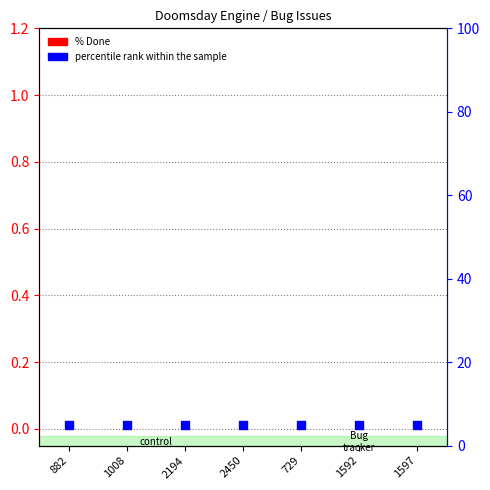

Is the value of percentile rank within the sample at 729 greater than the value of % Done at 2450?

Yes